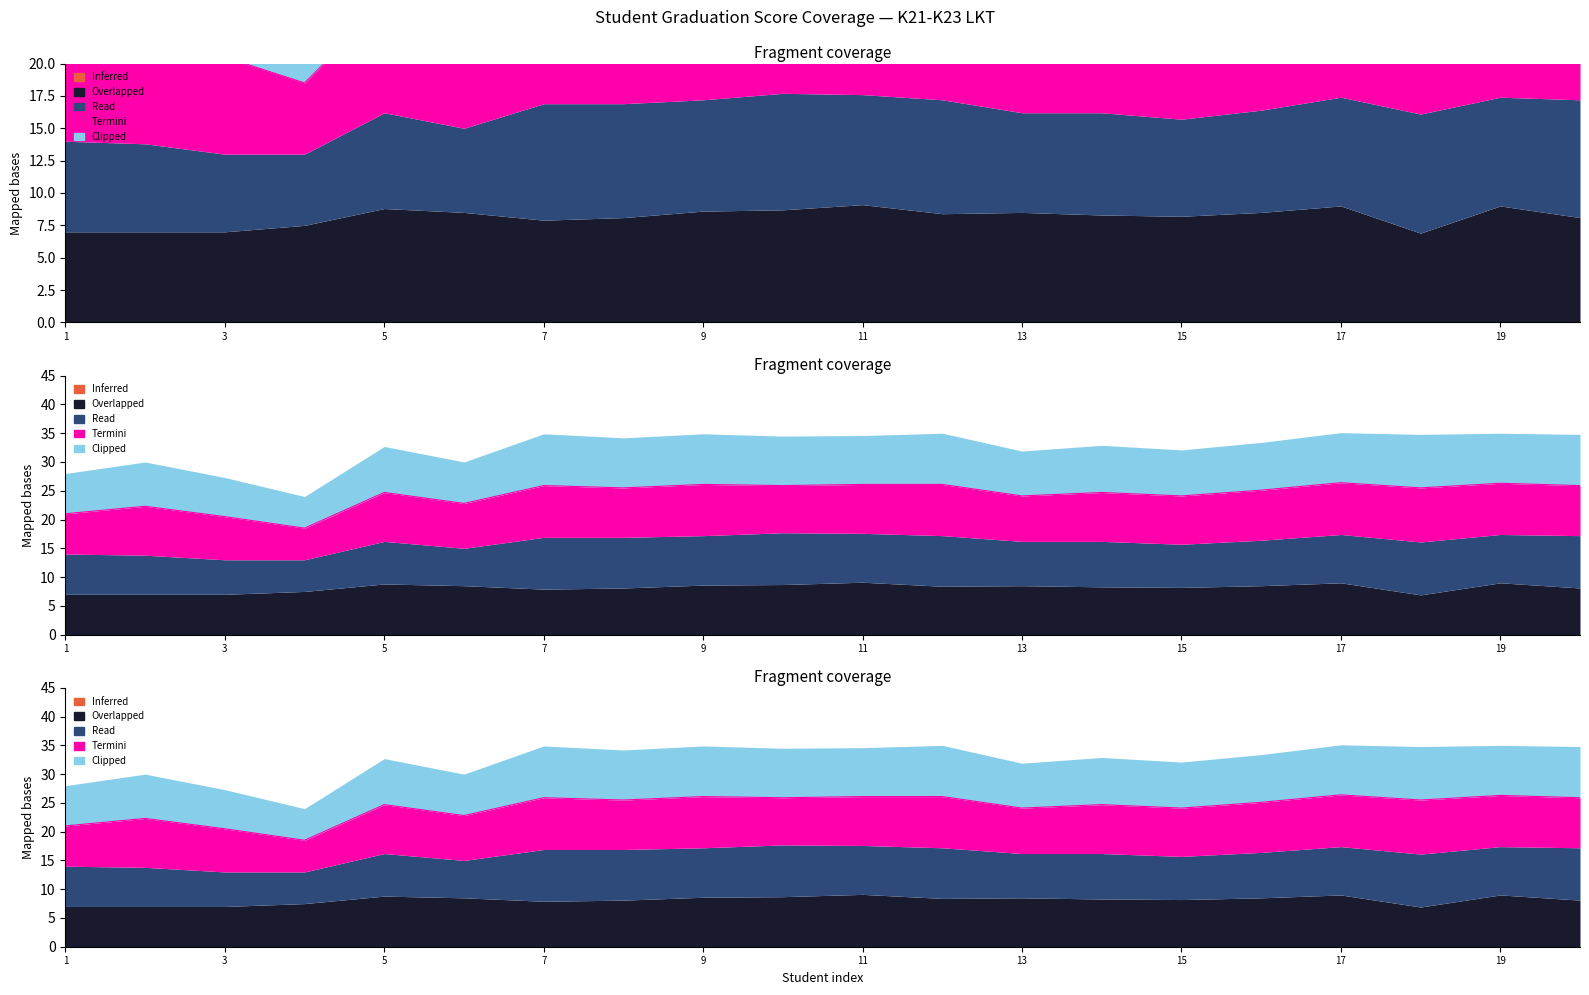

What value does the Overlapped series have at 19?

9.0